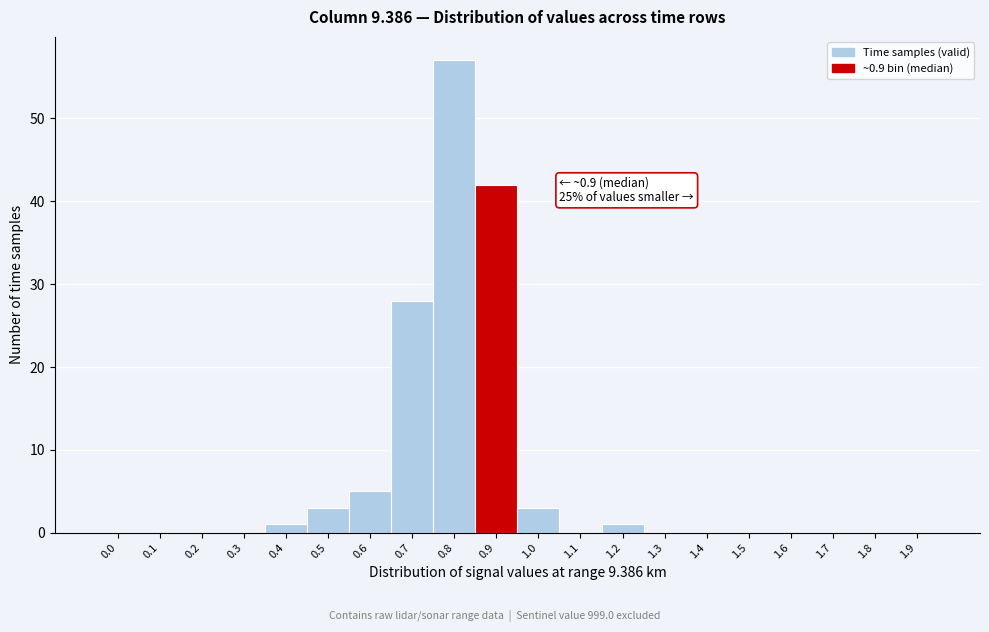

Reading right to left, extract all data points from this chart.

1.9=0	1.8=0	1.7=0	1.6=0	1.5=0	1.4=0	1.3=0	1.2=1	1.1=0	1.0=3	0.9=42	0.8=57	0.7=28	0.6=5	0.5=3	0.4=1	0.3=0	0.2=0	0.1=0	0.0=0